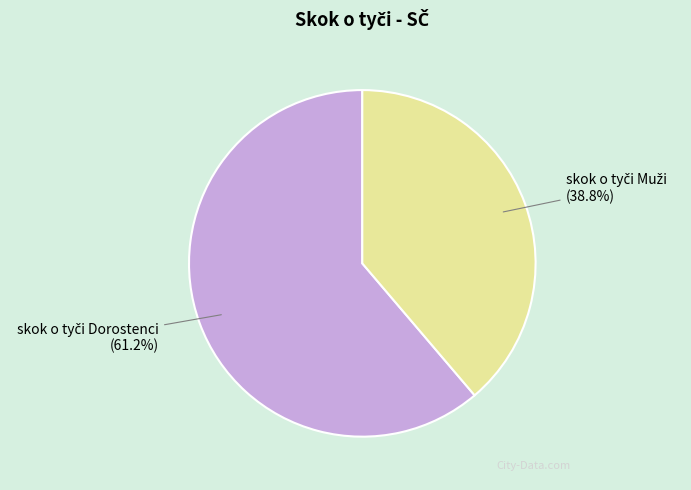

Is there any slice that represents more than half of the pie?

Yes